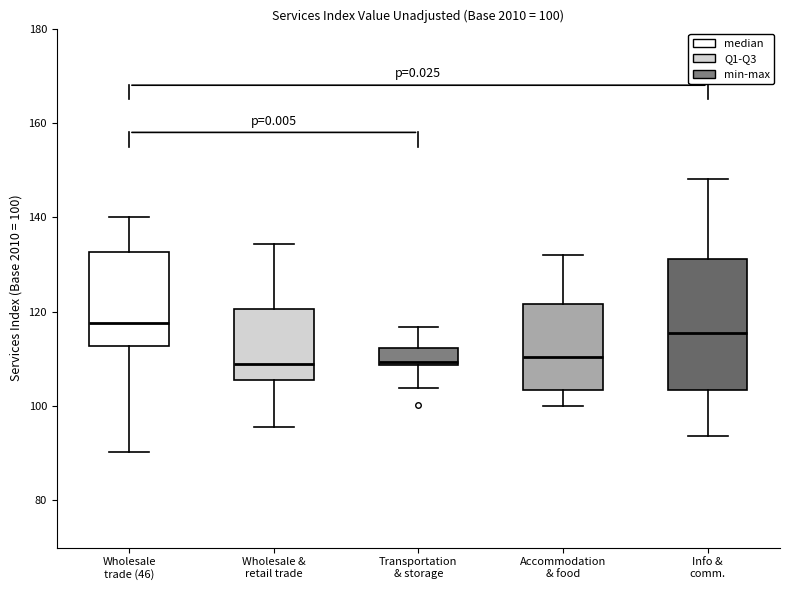

Which box is the tallest, from its lower edge to its upper edge?

Info & comm.